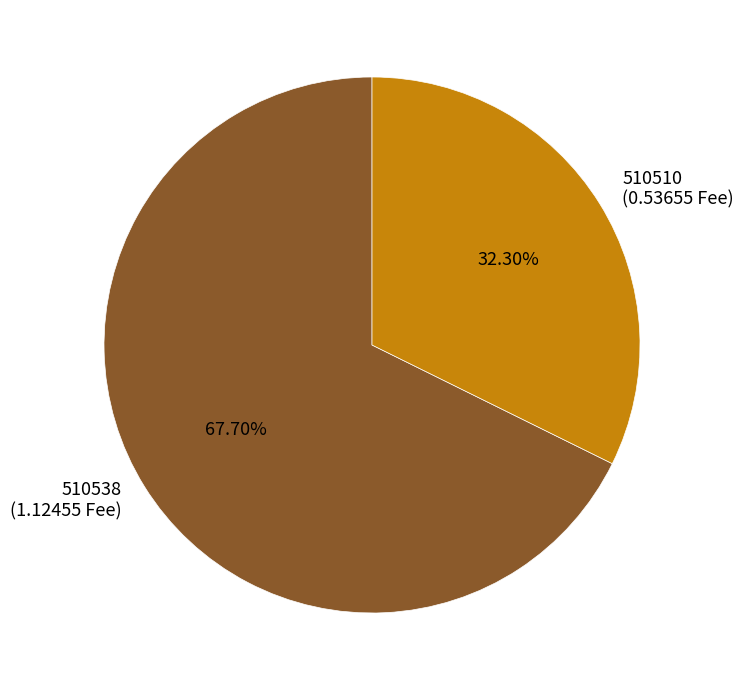

What is the largest slice in the pie chart?

510538